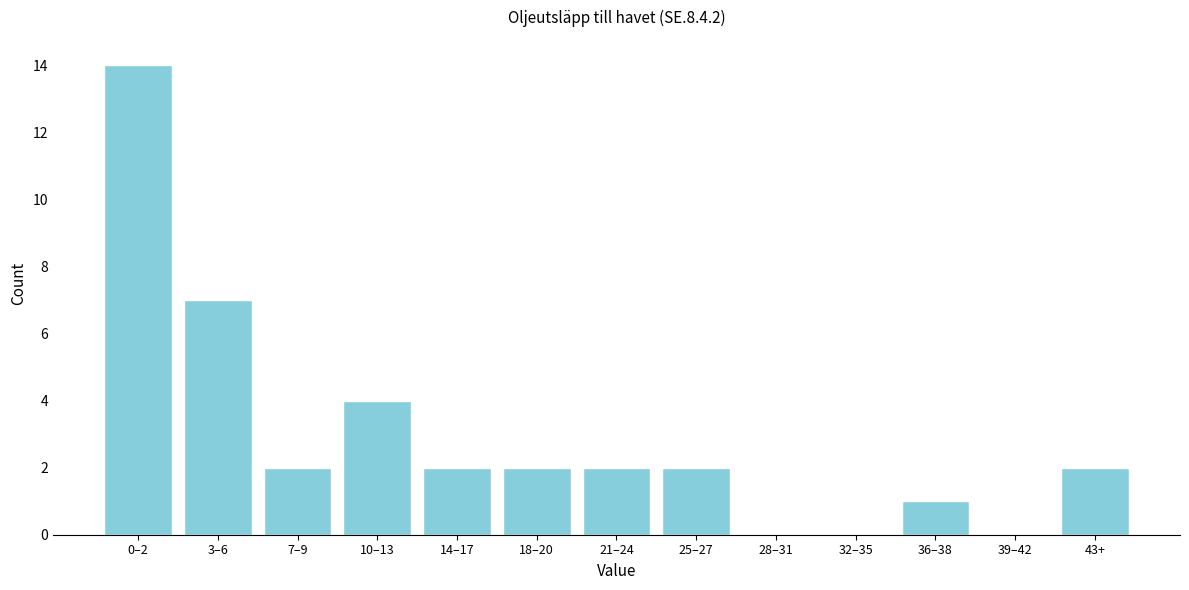

Reading left to right, extract all data points from this chart.

0–2=14	3–6=7	7–9=2	10–13=4	14–17=2	18–20=2	21–24=2	25–27=2	28–31=0	32–35=0	36–38=1	39–42=0	43+=2